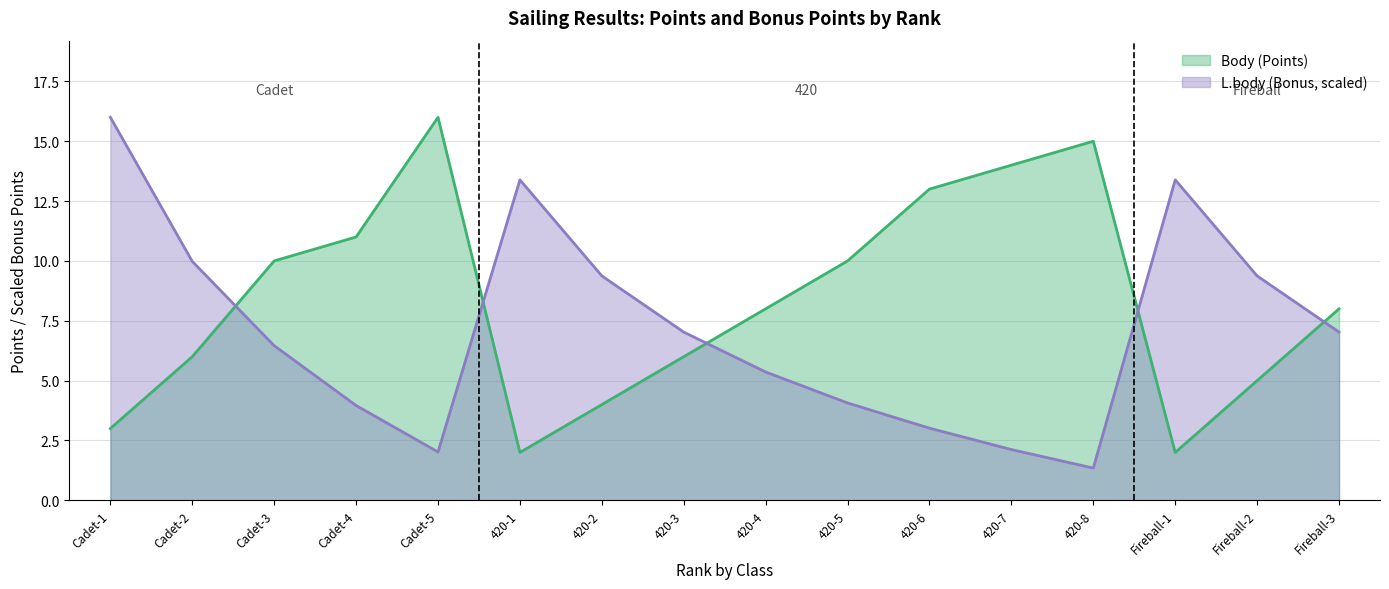

How many values in the L.body series exceed 7?

8